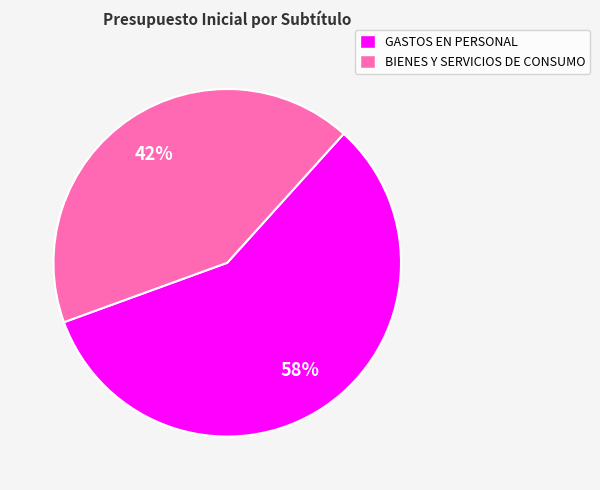

What is the ratio of the value at BIENES Y SERVICIOS DE CONSUMO to the value at GASTOS EN PERSONAL?

0.7